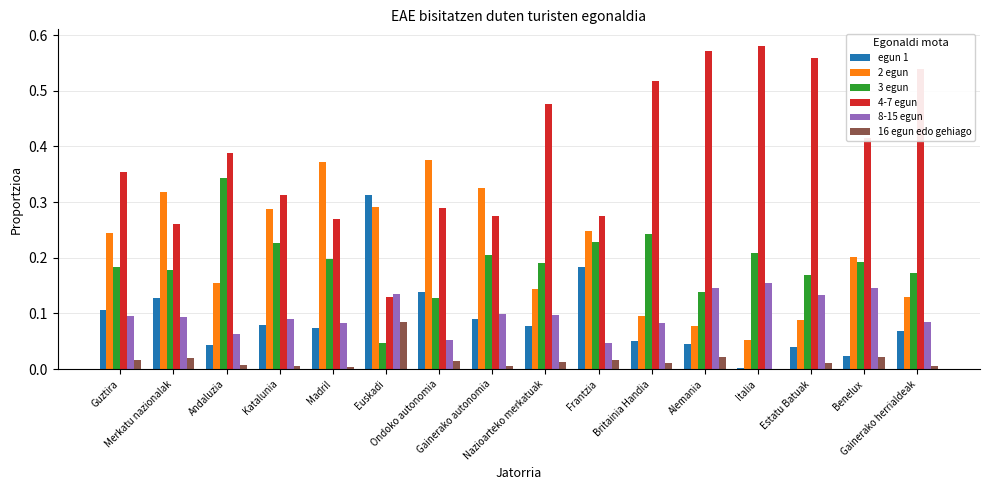

Count the number of categories in the chart.

16